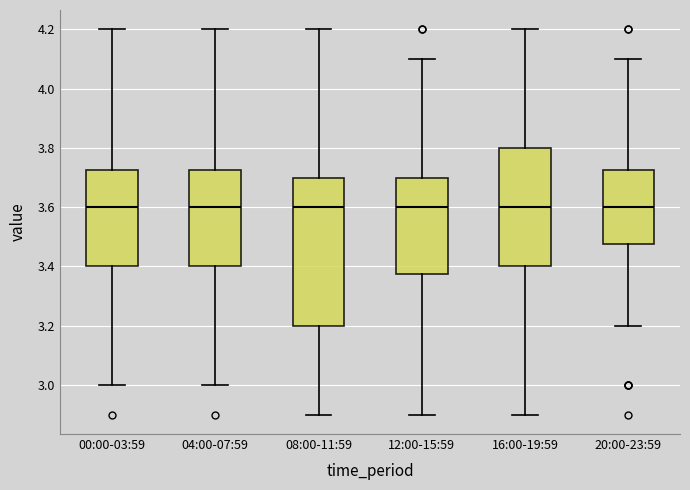

Reading left to right, transcribe this box plot: for each box, give where its median line is, the range the box spans, and where its two whiskers end, as read against the y-axis. The values are not printed on the chart, so give them approximately, as read against the axis.

00:00-03:59: median 3.60, box 3.40 to 3.72, whiskers 3.00 to 4.20
04:00-07:59: median 3.60, box 3.40 to 3.72, whiskers 3.00 to 4.20
08:00-11:59: median 3.60, box 3.20 to 3.70, whiskers 2.90 to 4.20
12:00-15:59: median 3.60, box 3.38 to 3.70, whiskers 2.90 to 4.10
16:00-19:59: median 3.60, box 3.40 to 3.80, whiskers 2.90 to 4.20
20:00-23:59: median 3.60, box 3.48 to 3.72, whiskers 3.20 to 4.10